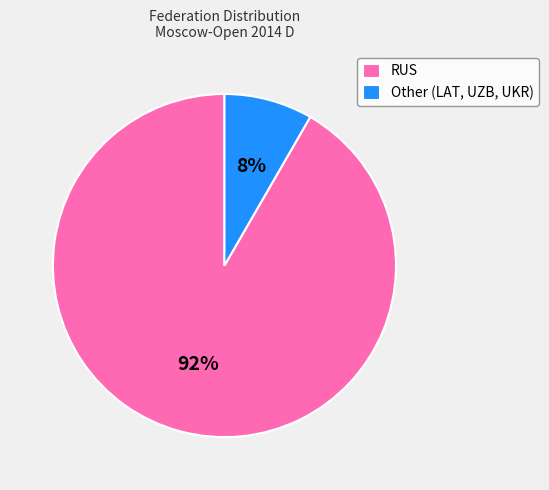

The Other (LAT, UZB, UKR) slice represents 2% of the pie. True or false?

False